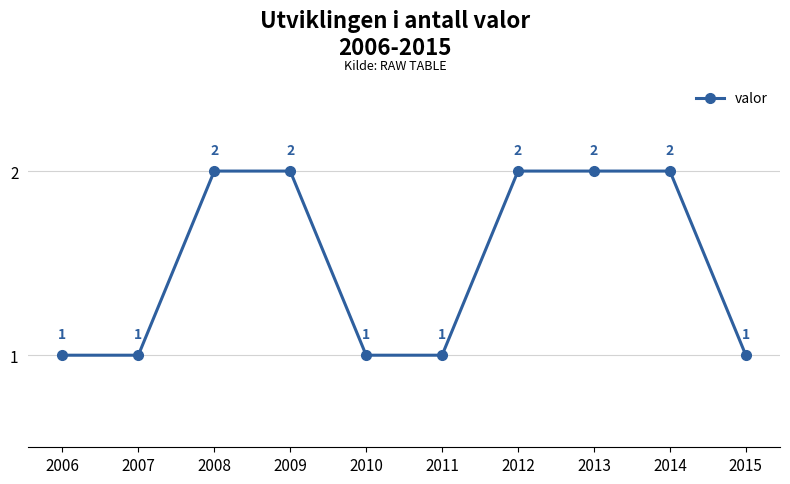

Between 2015 and 2009, which is larger?

2009